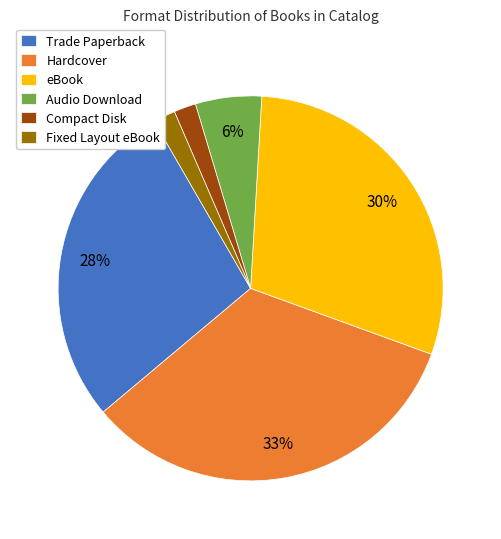

What is the largest slice in the pie chart?

Hardcover